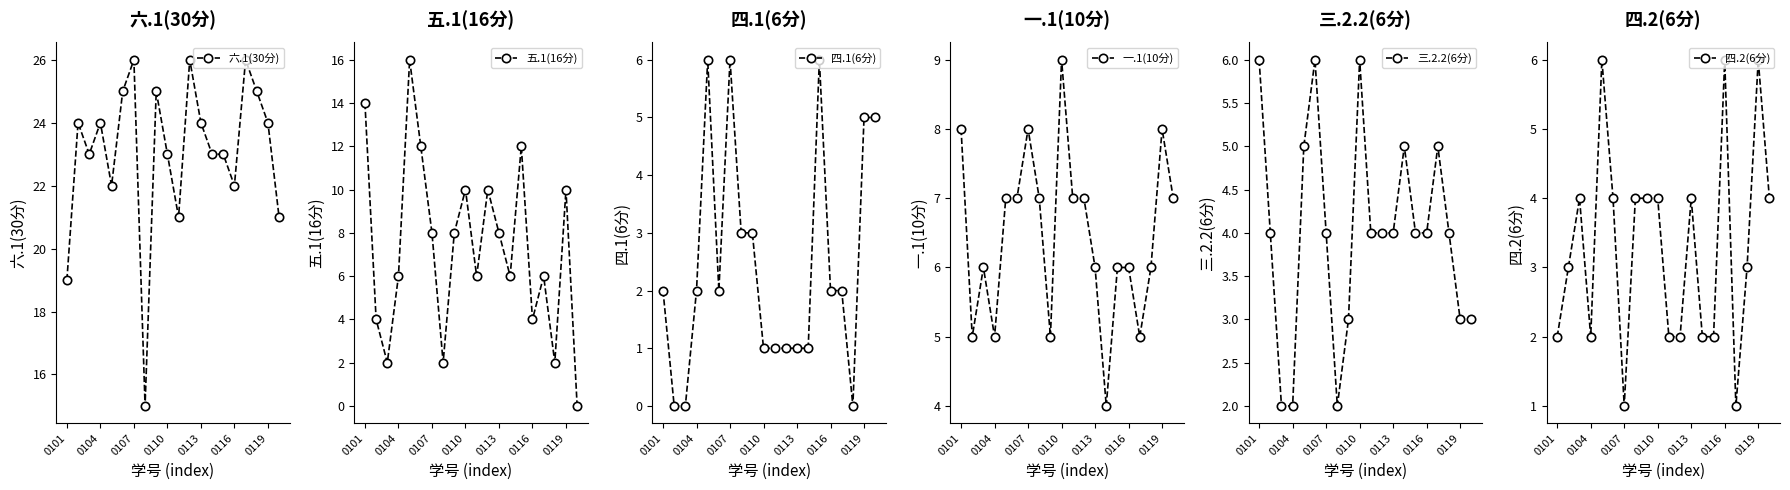

Is it true that 一.1(10分) equals 6 at 0110?

False